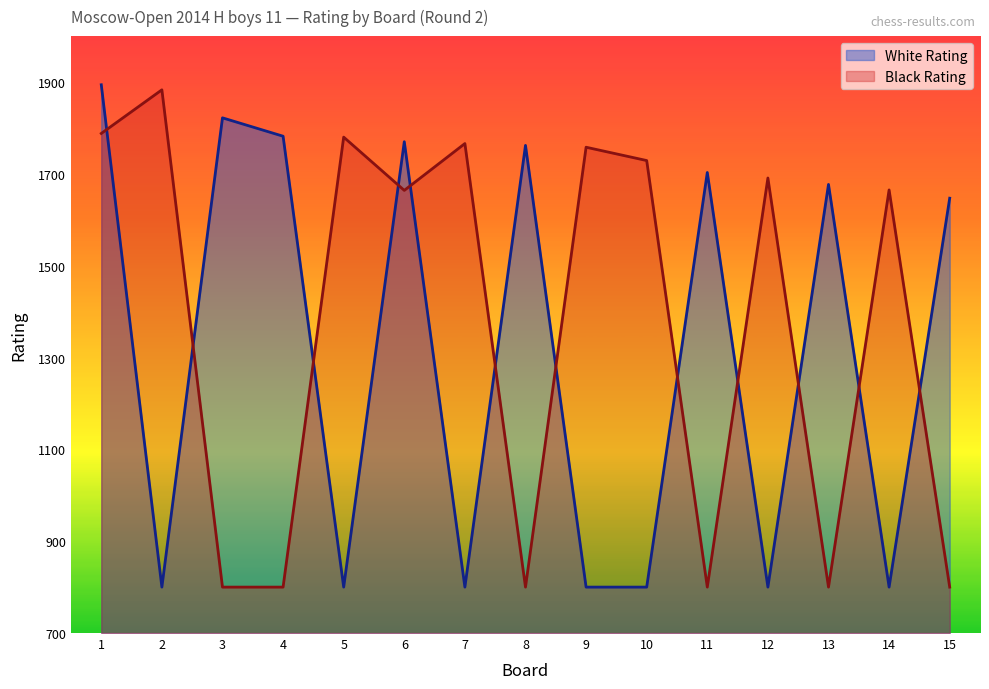

Which series ends up on top after the final intersection of White Rating and Black Rating?

White Rating